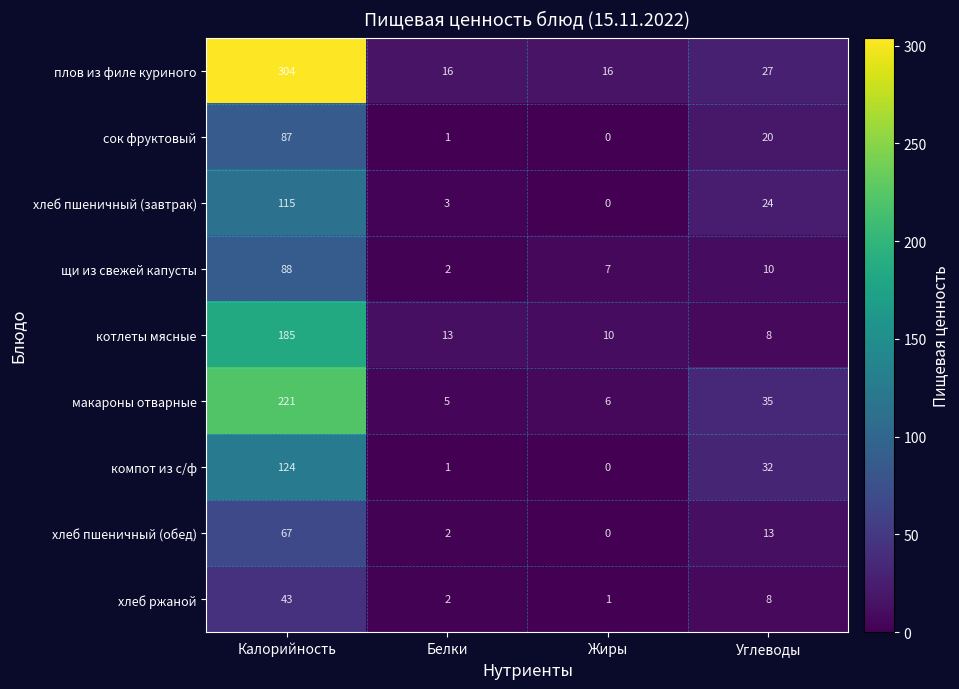

How many data points does each series have?

4